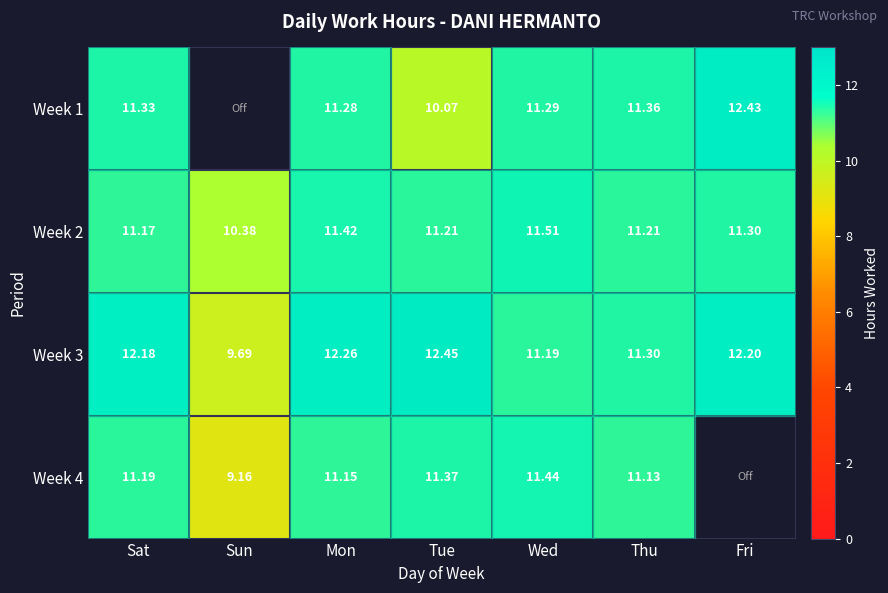

What is the difference between the Week 1 values at Thu and Fri?

1.1